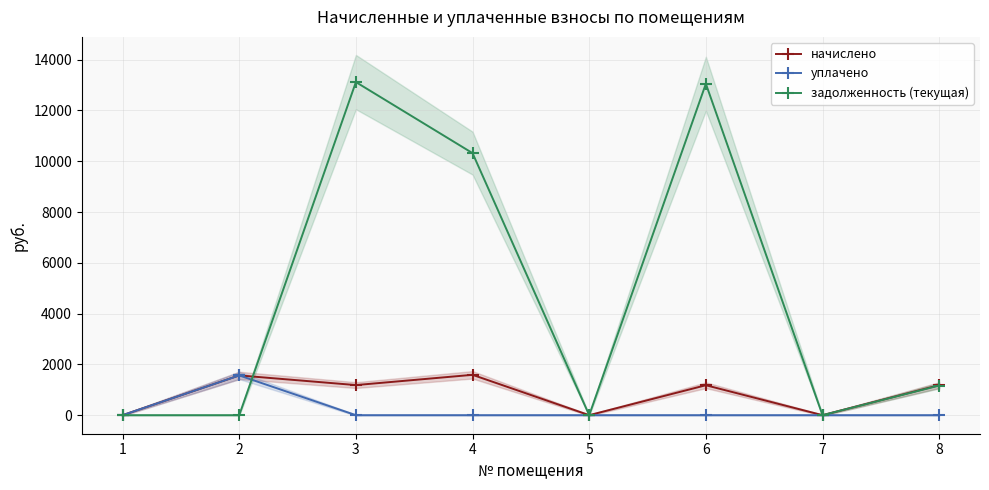

Which series has the widest spread of values?

задолженность (текущая)